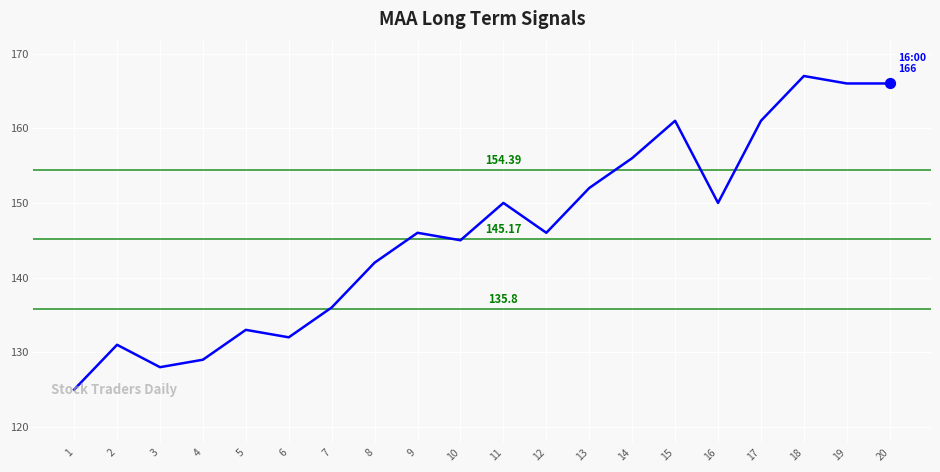

What is the change in value from 15 to 16?

-11